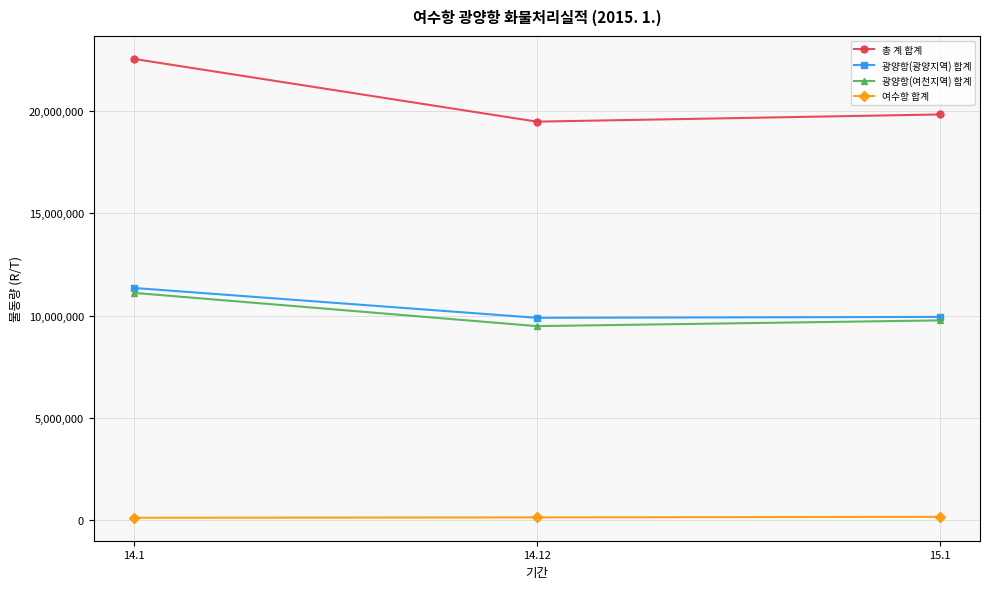

Rank the categories by 광양항(여천지역) 합계 value from lowest to highest.

14.12, 15.1, 14.1